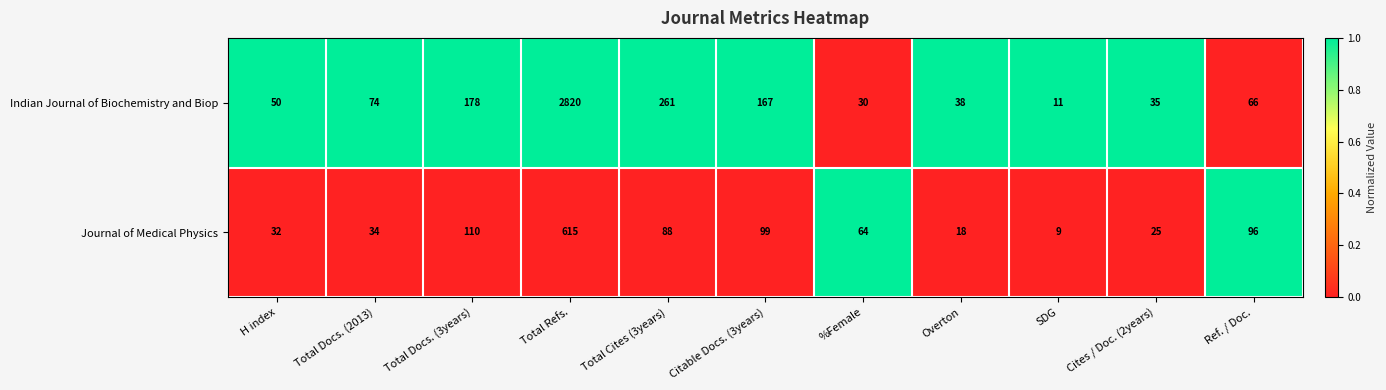

Count the number of categories in the chart.

11